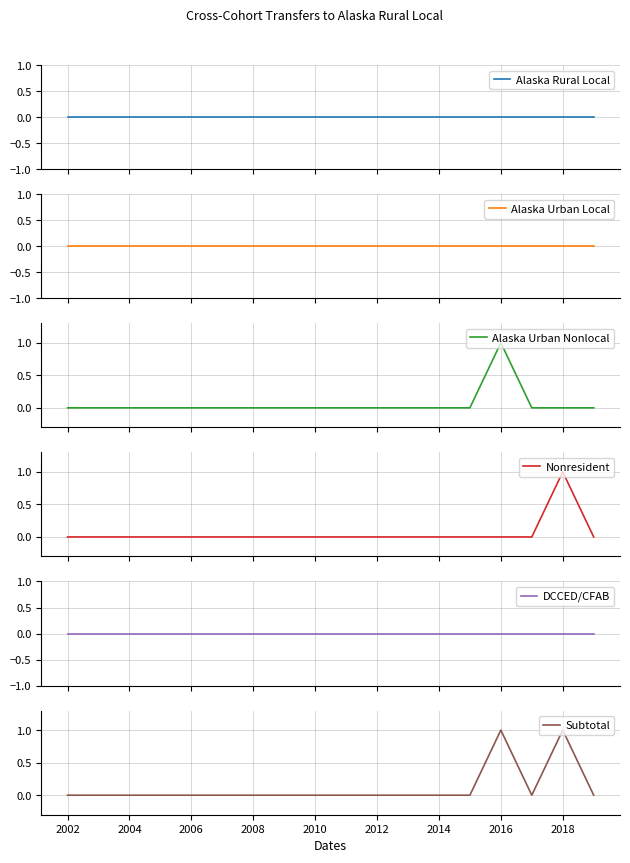

Is it true that Subtotal equals 0 at 2002?

True